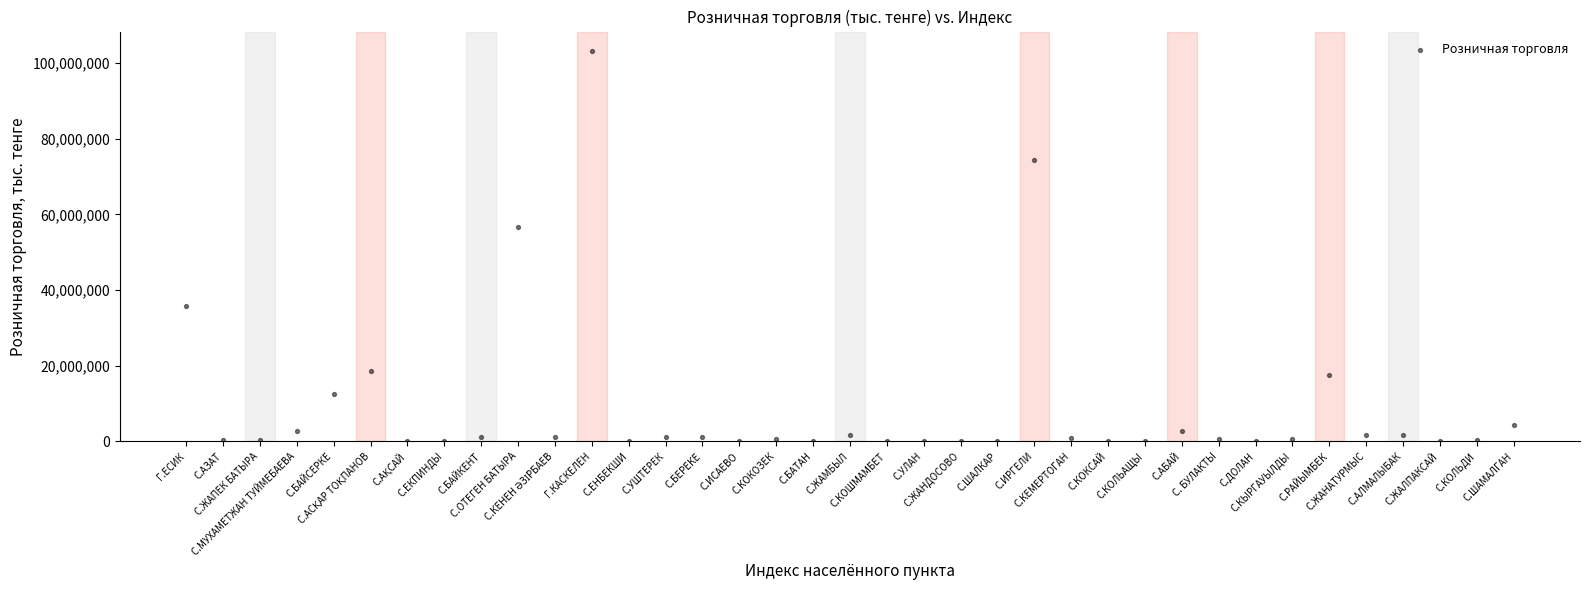

What Y value in the scatter plot is closest to 51586694?

56601997